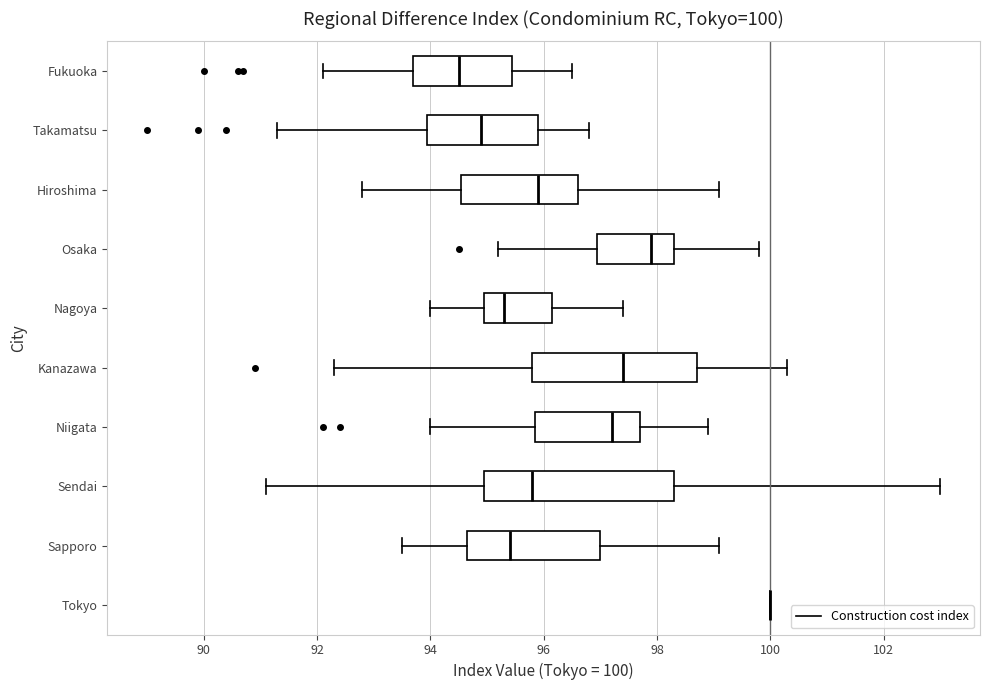

Which box is the widest, from its left edge to its right edge?

Sendai